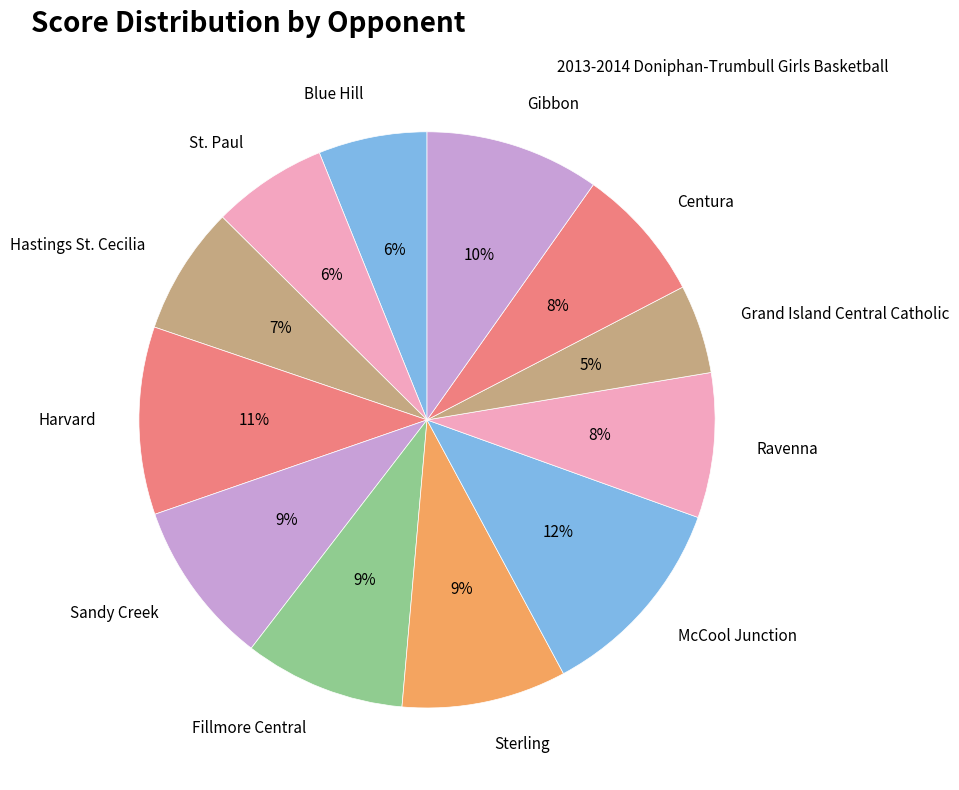

Count the number of slices in the pie.

12